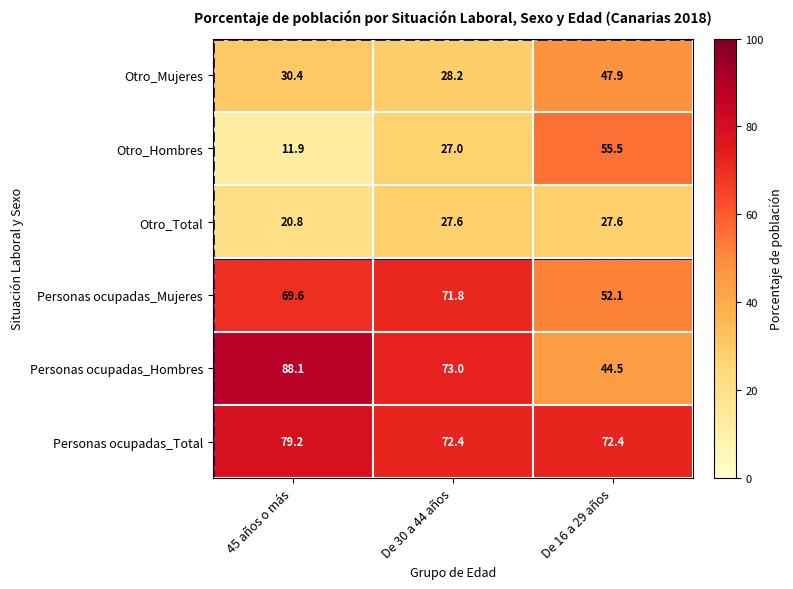

What is the approximate value of Personas ocupadas_Mujeres at De 30 a 44 años?

71.8